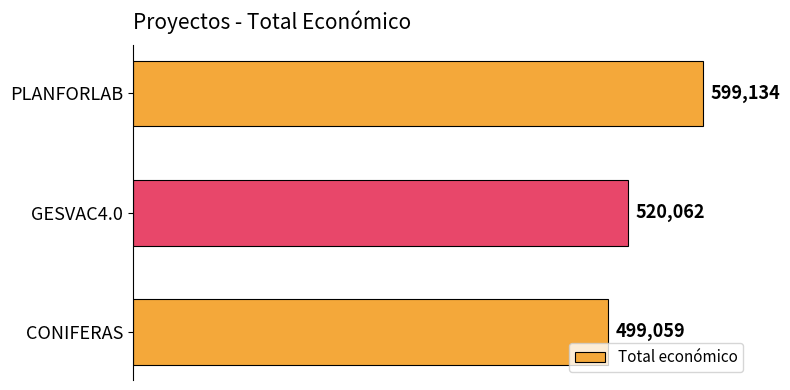

List the labels in order of value, smallest first.

CONIFERAS, GESVAC4.0, PLANFORLAB